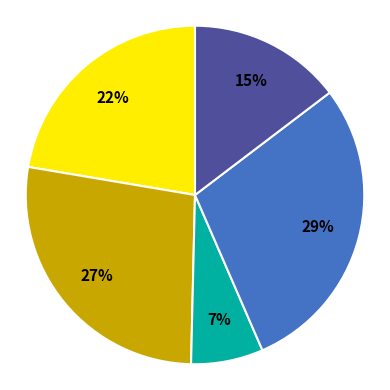

Is there any slice that represents more than half of the pie?

No